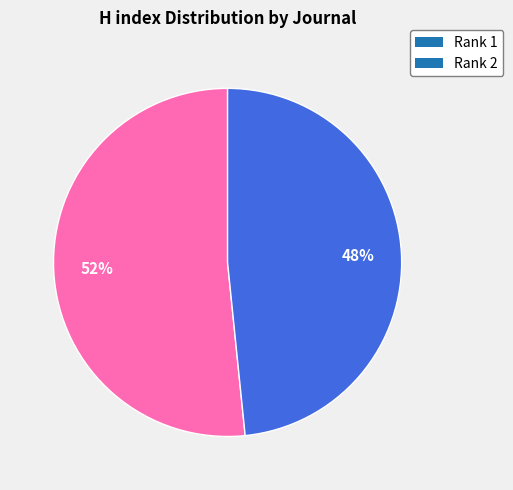

Between Rank 1 and Rank 2, which is larger?

Rank 1